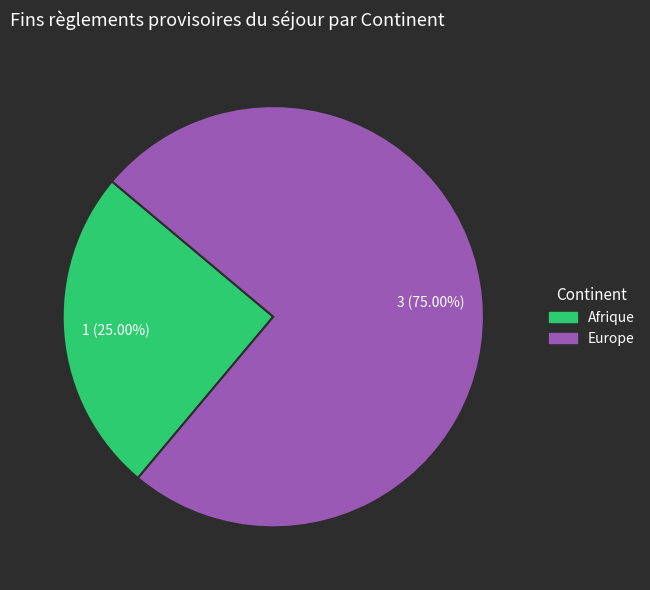

Count the number of slices in the pie.

2